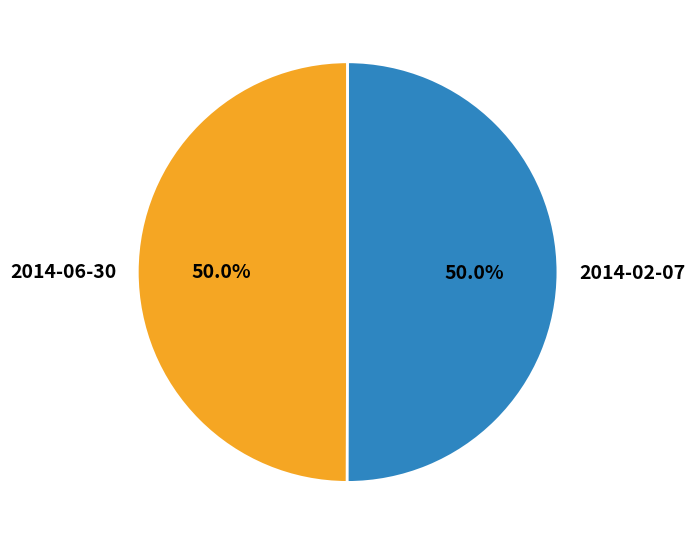

What portion of the pie excludes 2014-06-30?

50.0%